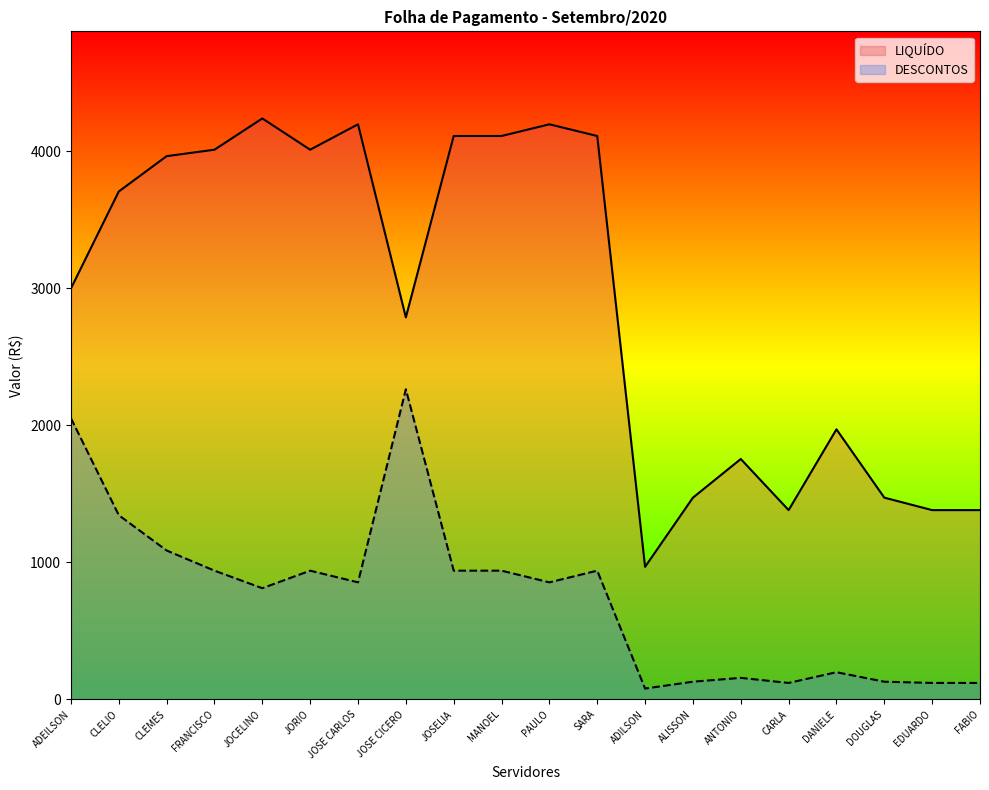

What is the label of the 10th point from the right?

PAULO